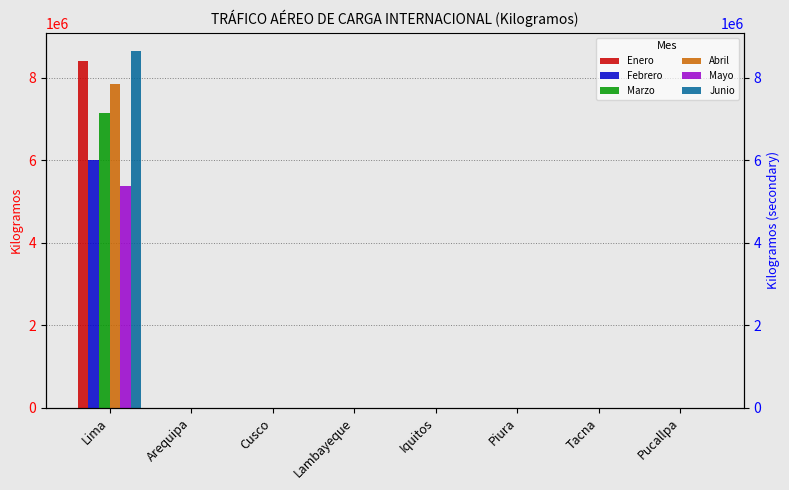

Which has a higher value, Cusco or Iquitos?

Iquitos